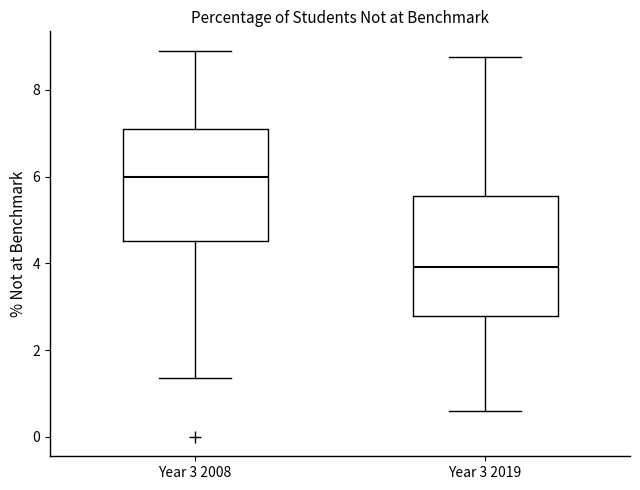

Reading left to right, transcribe this box plot: for each box, give where its median line is, the range the box spans, and where its two whiskers end, as read against the y-axis. The values are not printed on the chart, so give them approximately, as read against the axis.

Year 3 2008: median 6.0, box 4.6 to 7.0, whiskers 1.4 to 9.0
Year 3 2019: median 4.0, box 2.8 to 5.6, whiskers 0.6 to 8.8